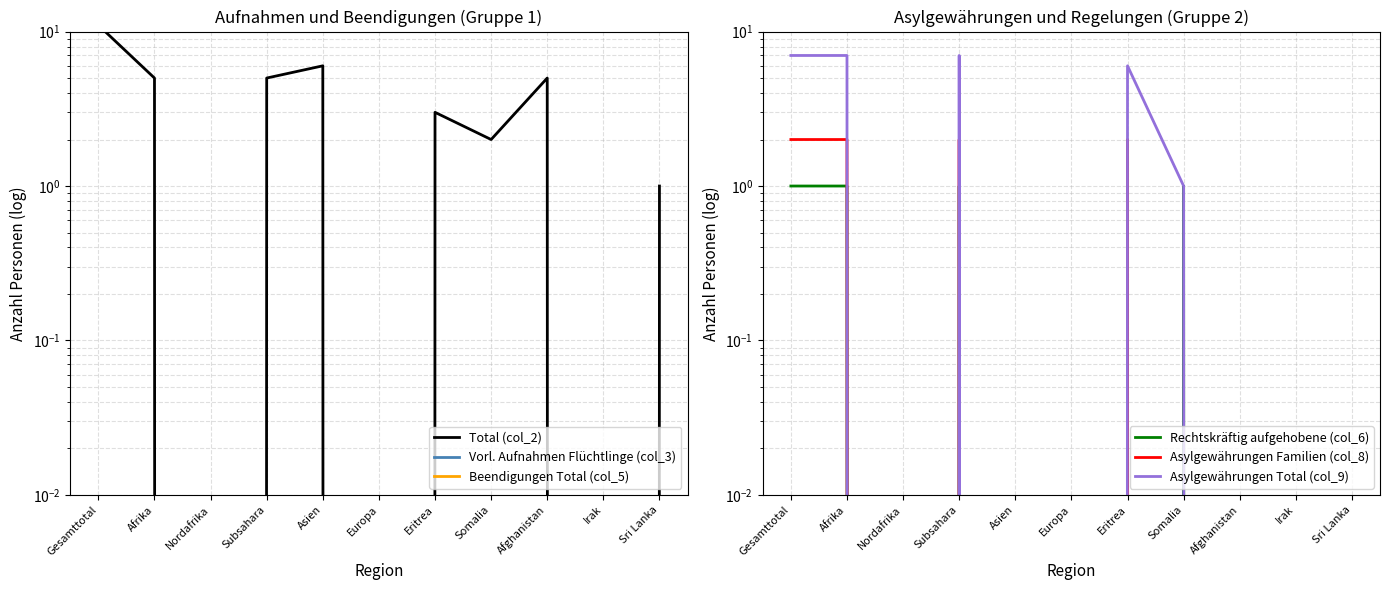

Is it true that Rechtskräftig aufgehobene (col_6) equals 0 at Afghanistan?

False